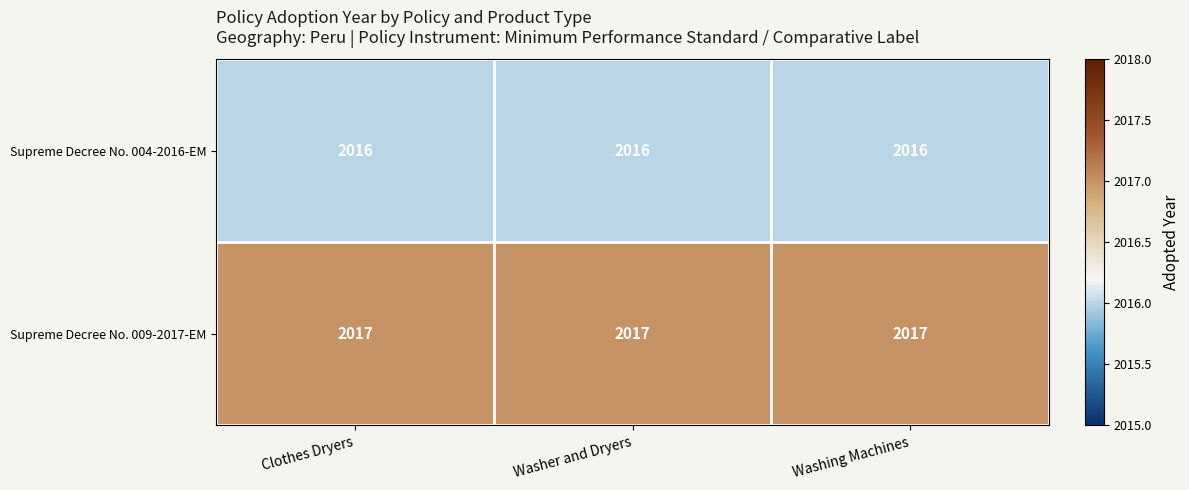

Which series has the largest total across all categories?

Supreme Decree No. 009-2017-EM